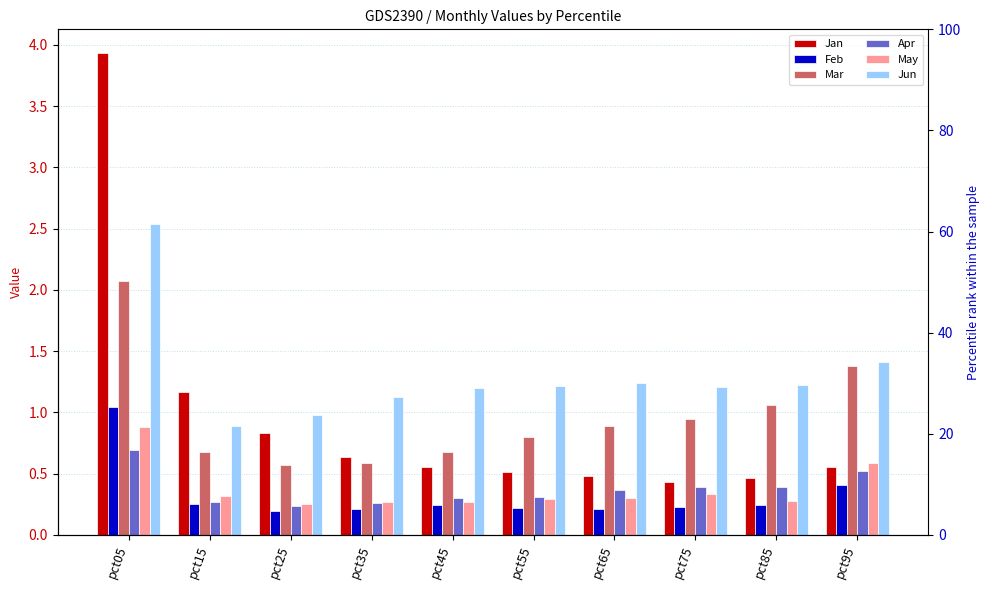

Reading left to right, list all the values displayed in this chart.

Jan: pct05=3.9	pct15=1.2	pct25=0.8	pct35=0.6	pct45=0.6	pct55=0.5	pct65=0.5	pct75=0.4	pct85=0.5	pct95=0.6
Feb: pct05=1.0	pct15=0.3	pct25=0.2	pct35=0.2	pct45=0.2	pct55=0.2	pct65=0.2	pct75=0.2	pct85=0.2	pct95=0.4
Mar: pct05=2.1	pct15=0.7	pct25=0.6	pct35=0.6	pct45=0.7	pct55=0.8	pct65=0.9	pct75=0.9	pct85=1.1	pct95=1.4
Apr: pct05=0.7	pct15=0.3	pct25=0.2	pct35=0.3	pct45=0.3	pct55=0.3	pct65=0.4	pct75=0.4	pct85=0.4	pct95=0.5
May: pct05=0.9	pct15=0.3	pct25=0.3	pct35=0.3	pct45=0.3	pct55=0.3	pct65=0.3	pct75=0.3	pct85=0.3	pct95=0.6
Jun: pct05=2.5	pct15=0.9	pct25=1.0	pct35=1.1	pct45=1.2	pct55=1.2	pct65=1.2	pct75=1.2	pct85=1.2	pct95=1.4